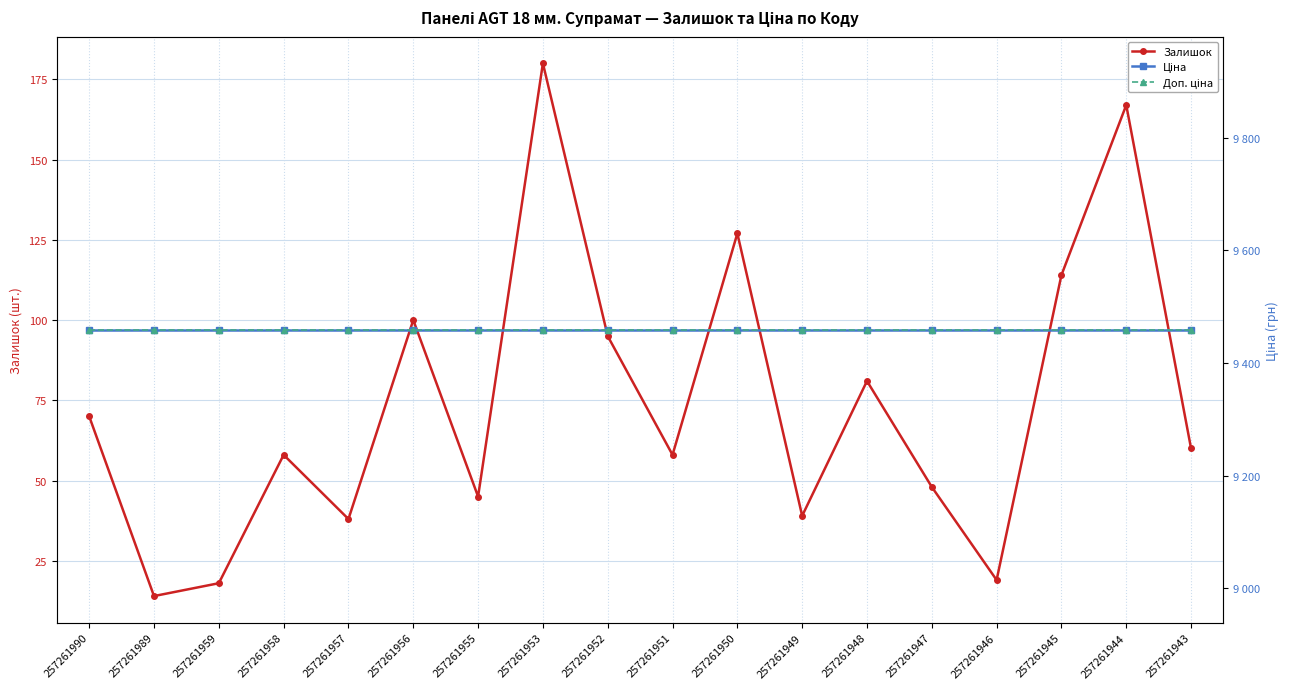

How many values in the Залишок series exceed 60?

8